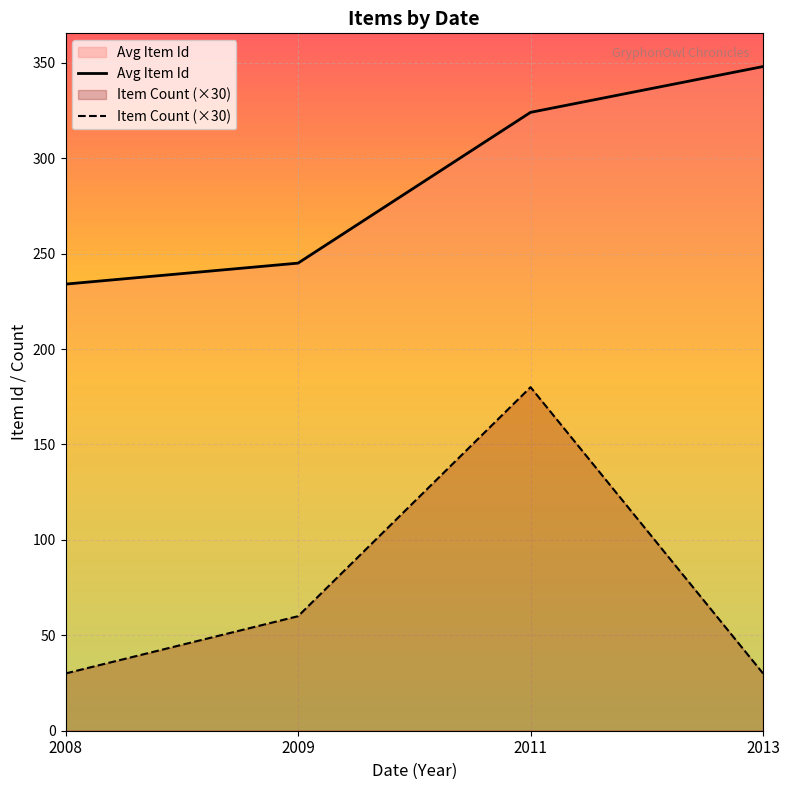

Count the number of data series in this chart.

2